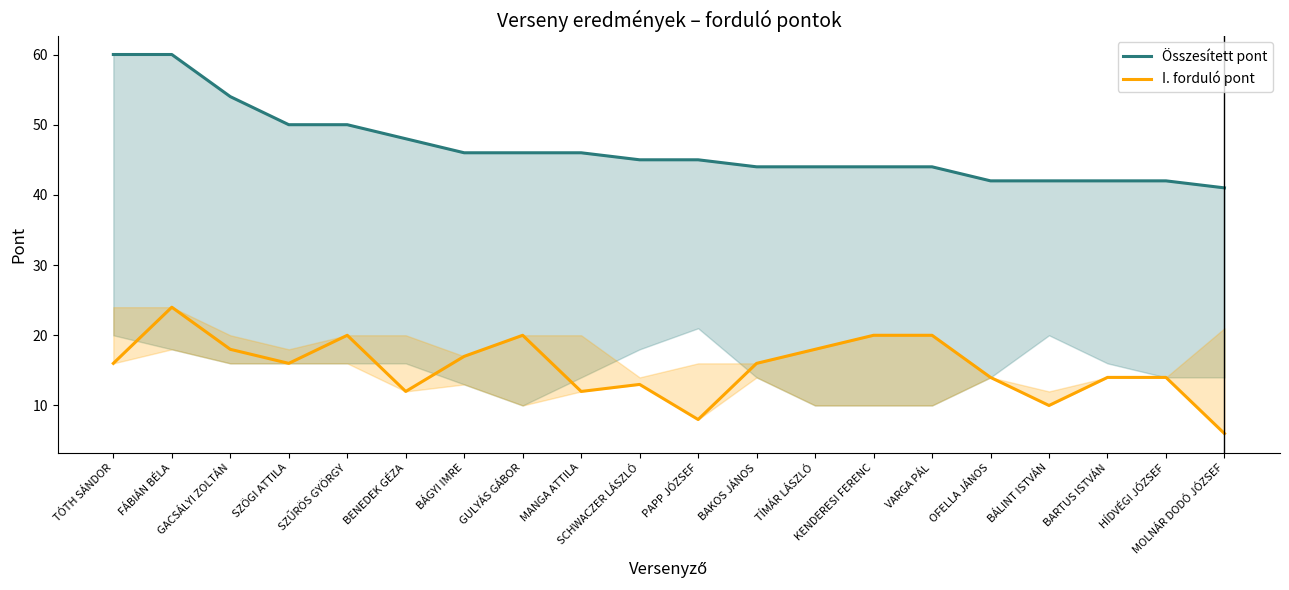

Which series has the widest spread of values?

Összesített pont